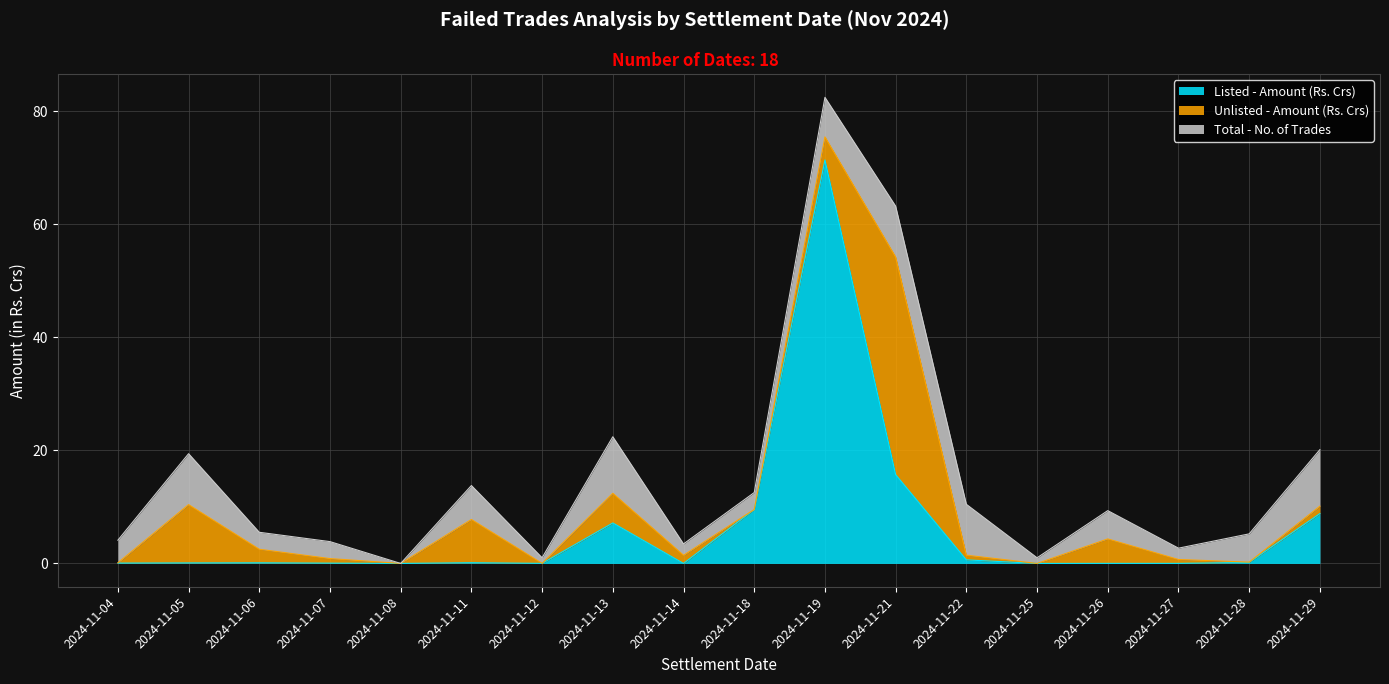

At which label is Listed - Amount (Rs. Crs) closest to 35?

2024-11-21